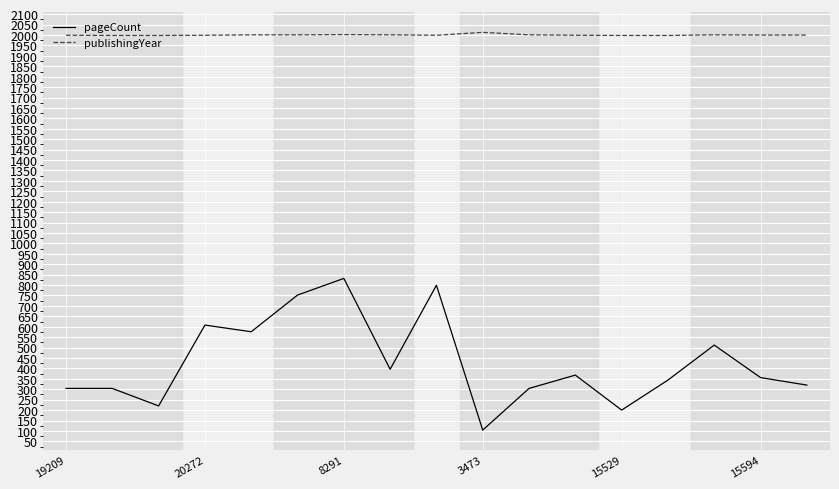

Count the number of categories in the chart.

17